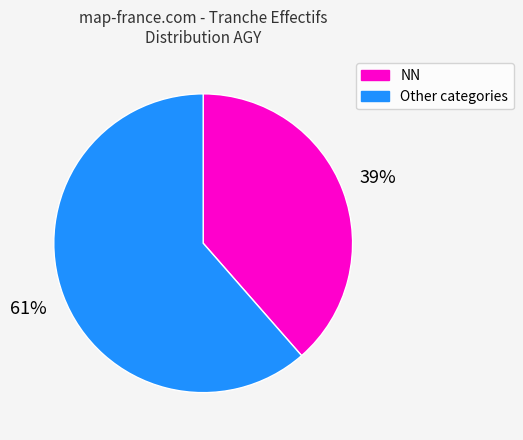

To the nearest percent, what is the average slice percentage?

50%